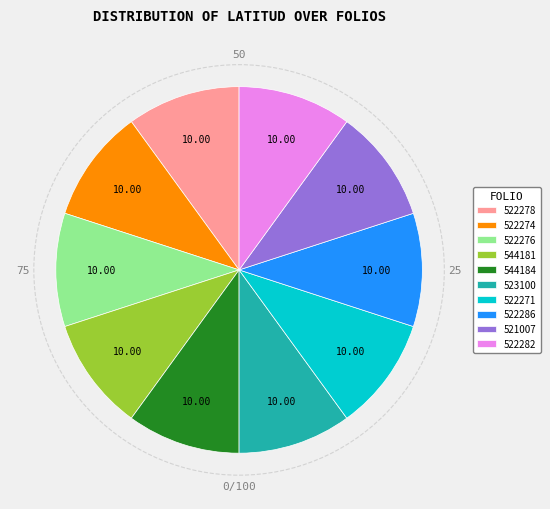

Do 544181 and 522278 together represent more than half of the pie?

No